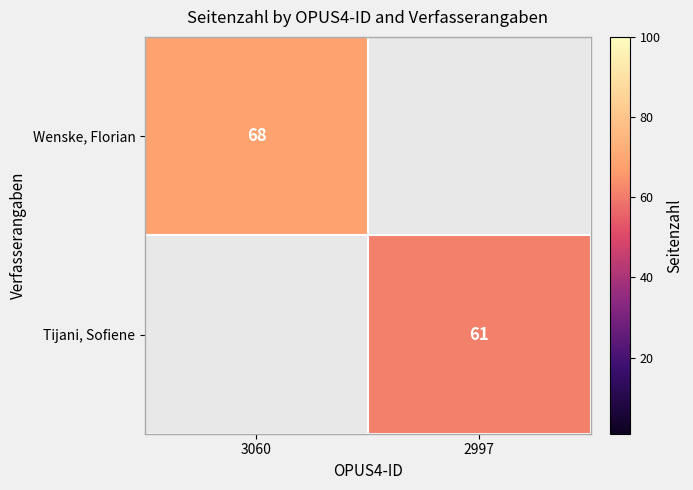

The value of Wenske, Florian at 3060 is 91. True or false?

False